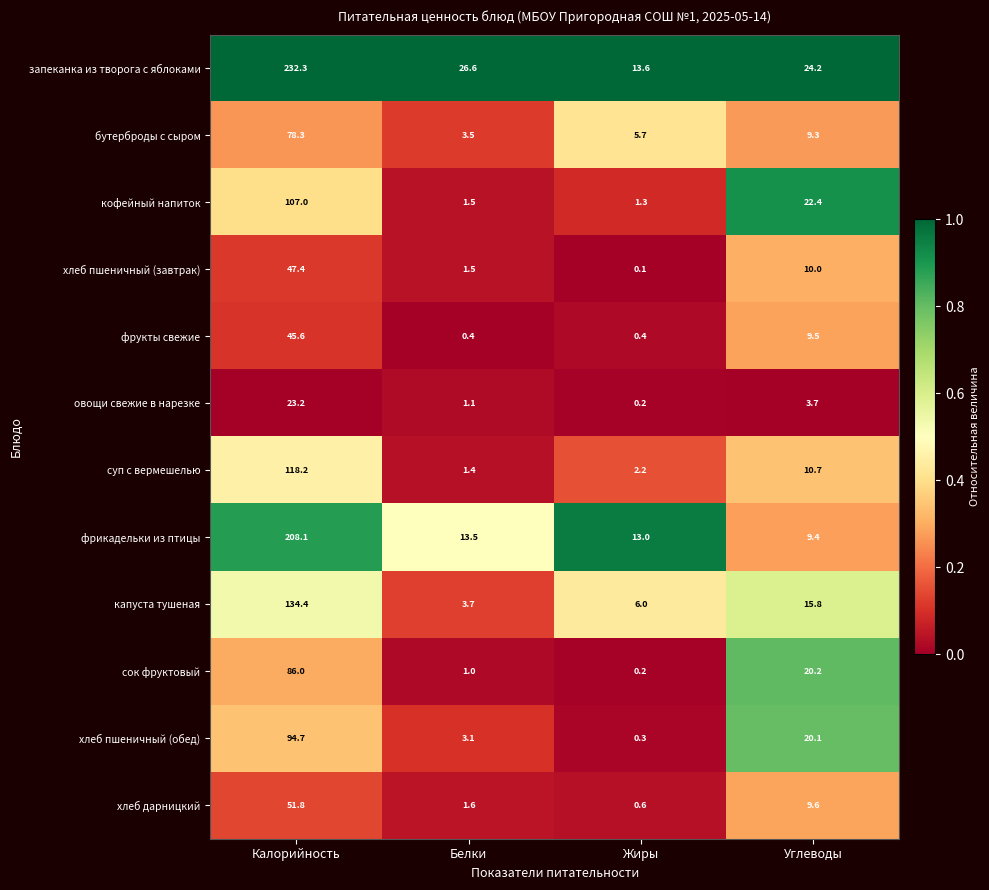

Where is сок фруктовый nearest to the value 43?

Углеводы